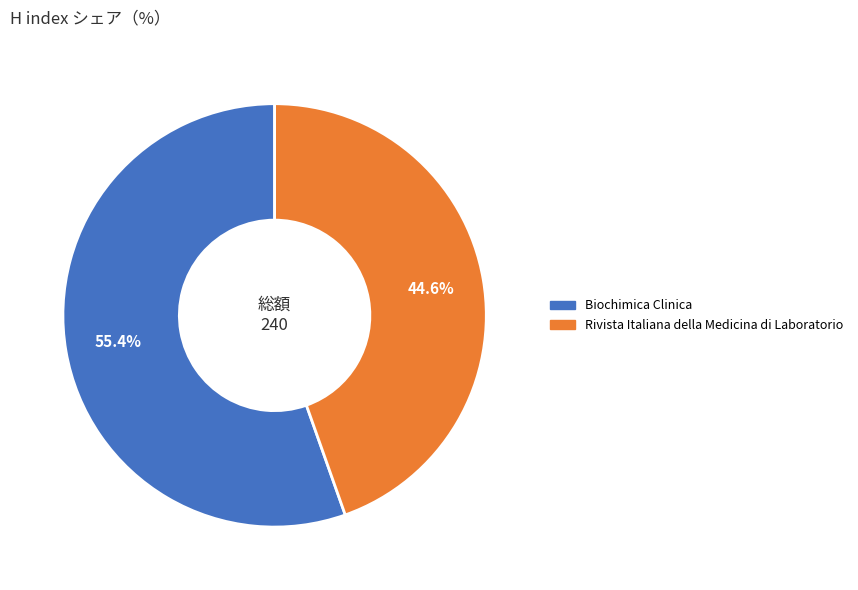

What is the ratio of the value at Biochimica Clinica to the value at Rivista Italiana della Medicina di Laboratorio?

1.2